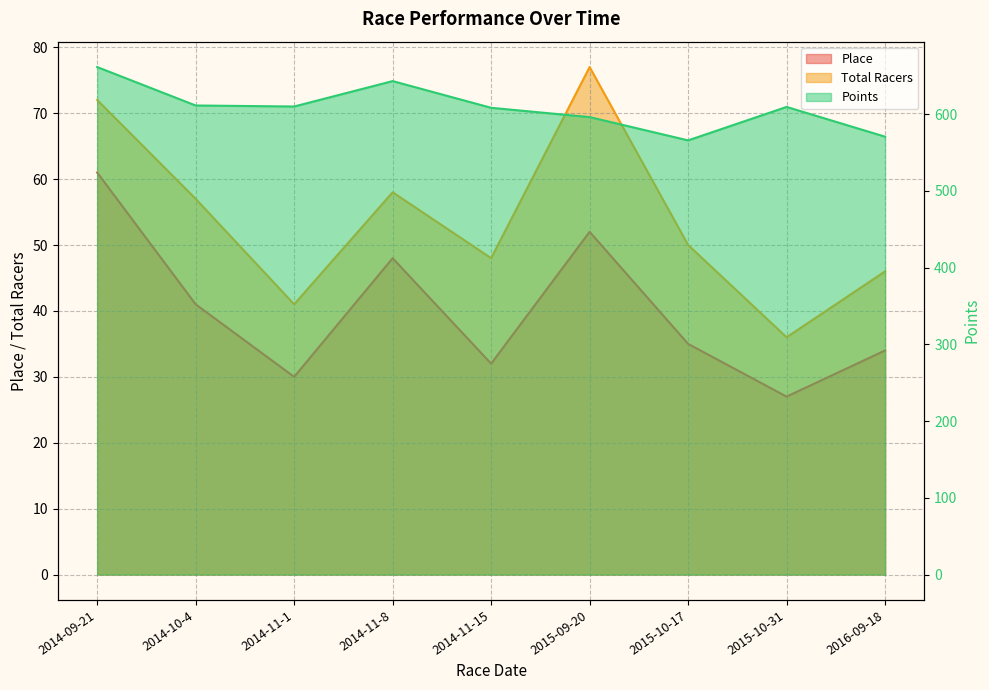

At which category does Total Racers reach its first local valley?

2014-11-1